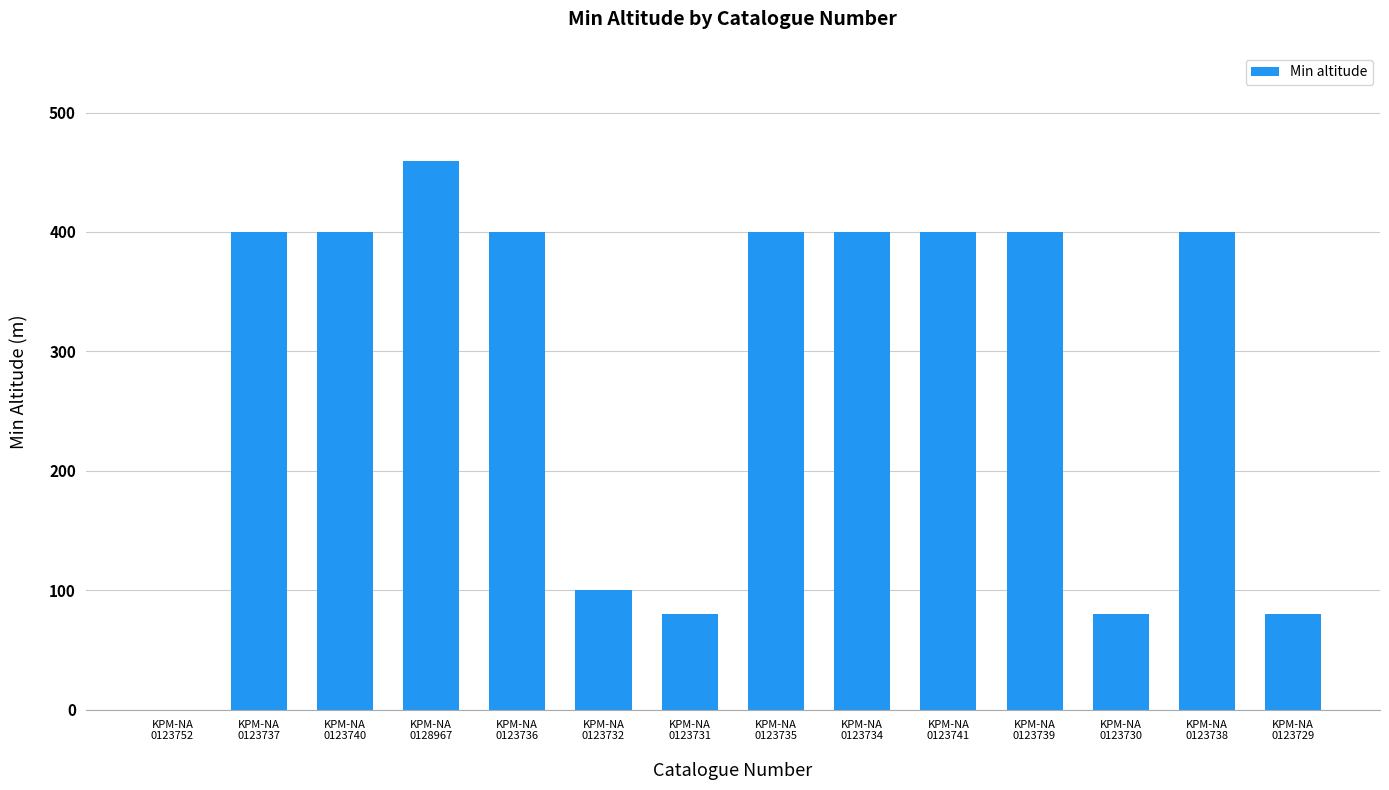

What is the sum of all values?

3999